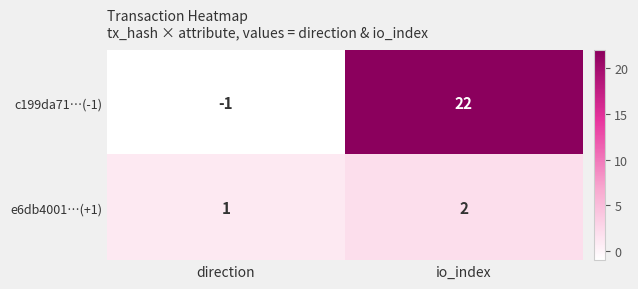

Reading left to right, what are all the values shown in this chart?

c199da71…(-1): direction=-1	io_index=22
e6db4001…(+1): direction=1	io_index=2